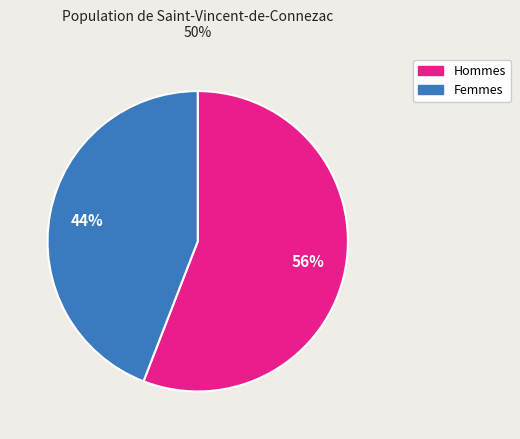

To the nearest percent, what is the average slice percentage?

50%